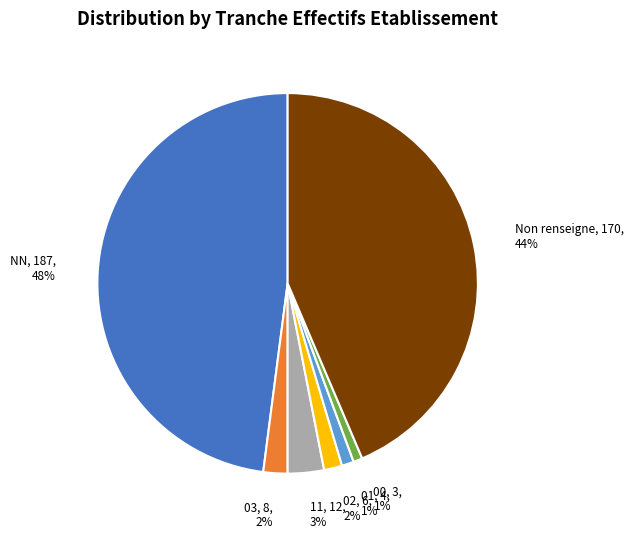

Is it true that 00 is 7% of the pie?

False